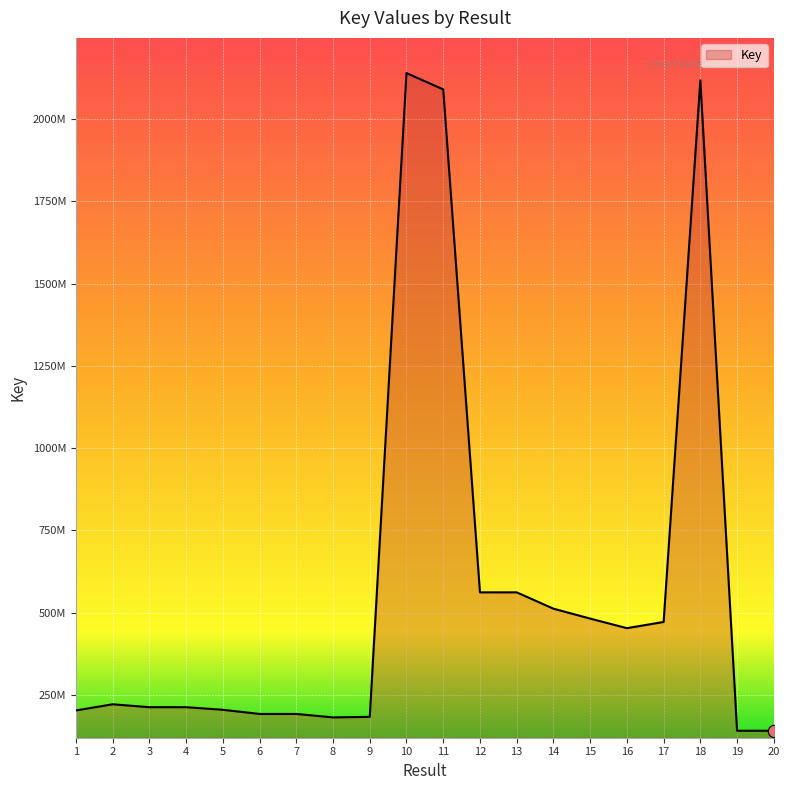

Does the chart have visible grid lines?

Yes